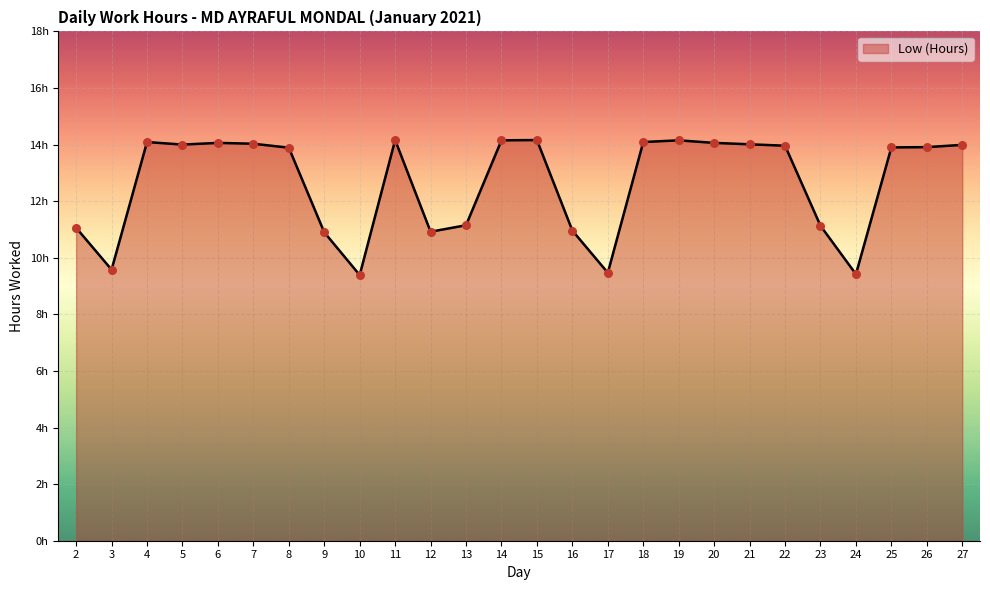

Approximately how many times larger is the value at 8 compared to 22?

1.0